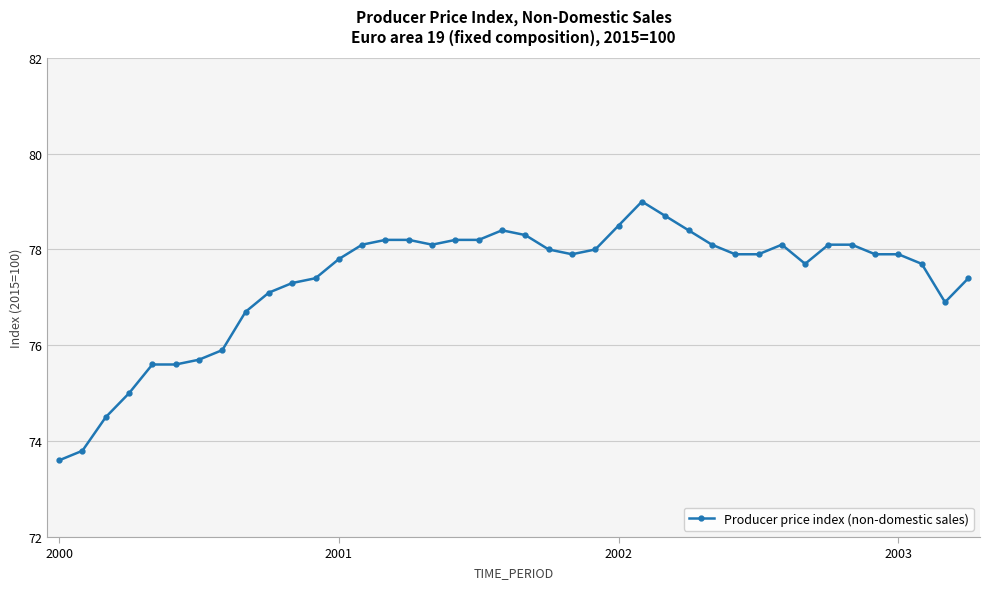

True or false: there are more than 2 points higher than both neighbors.

True